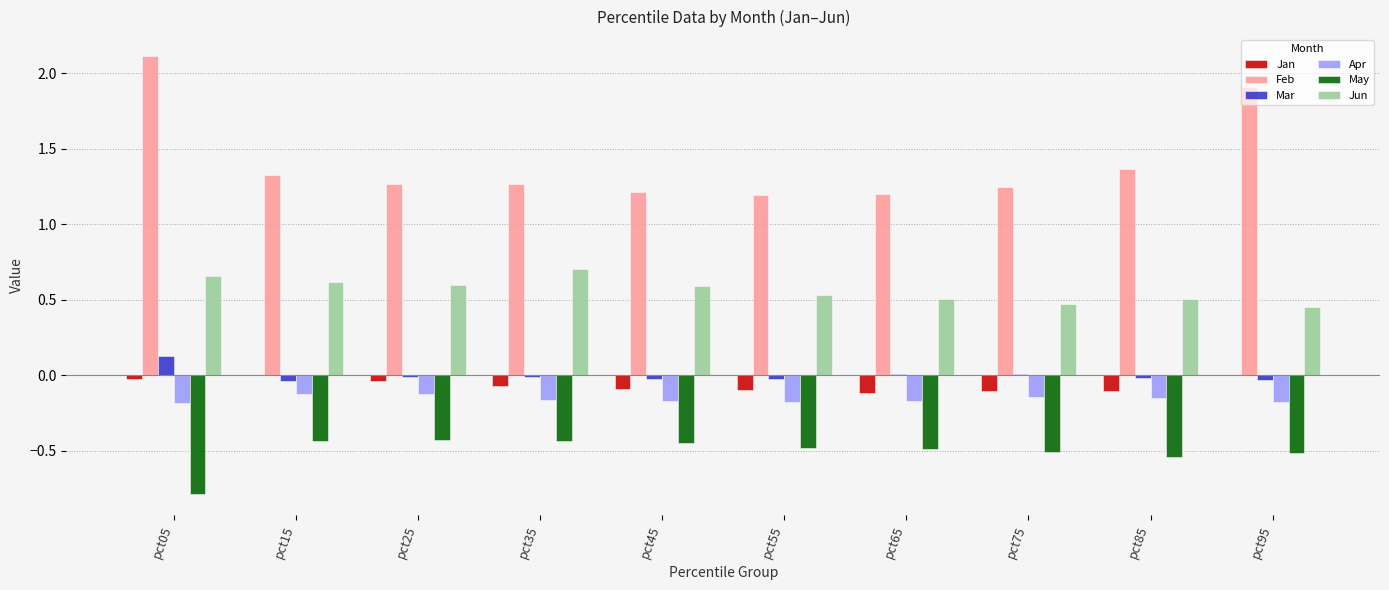

Is the value of Apr at pct35 greater than the value of Jan at pct45?

No